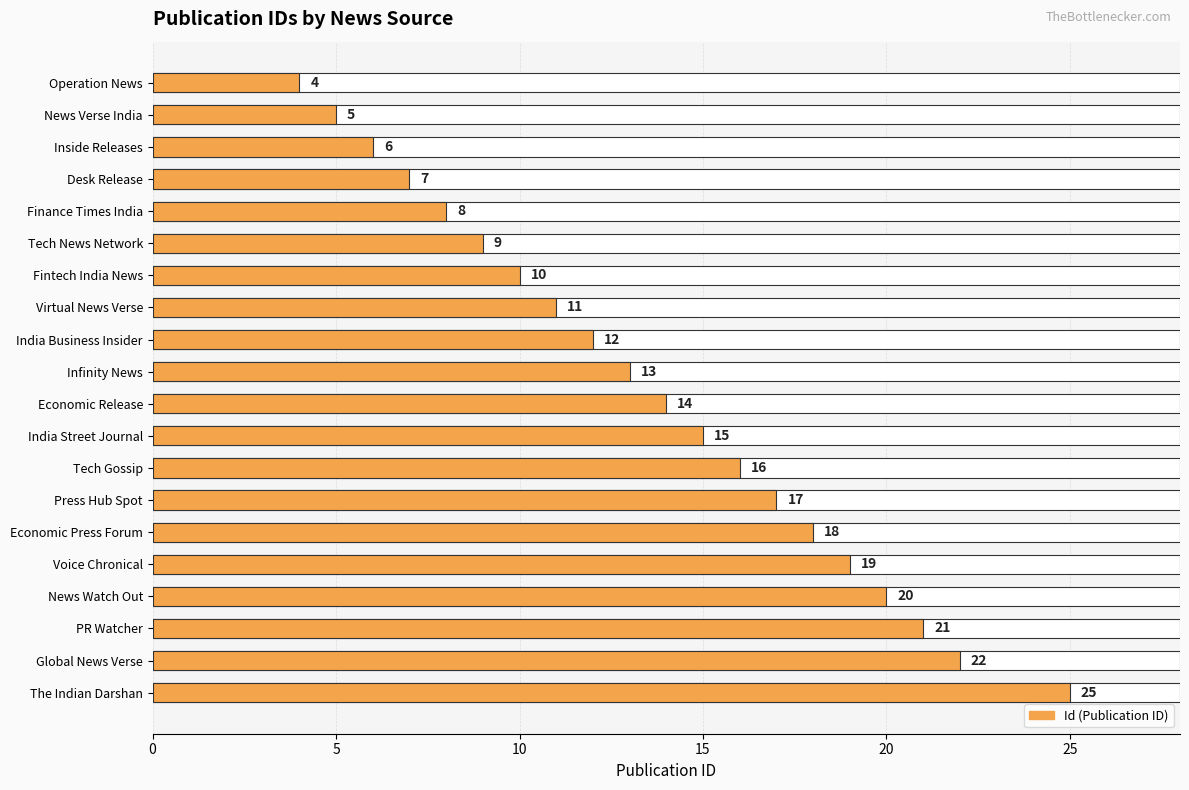

Which has a higher value, Inside Releases or India Street Journal?

India Street Journal